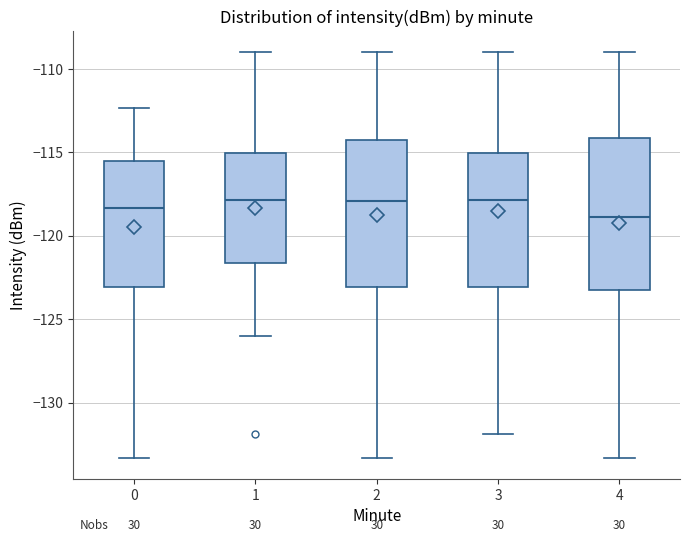

Which box's median line is the lowest?

4